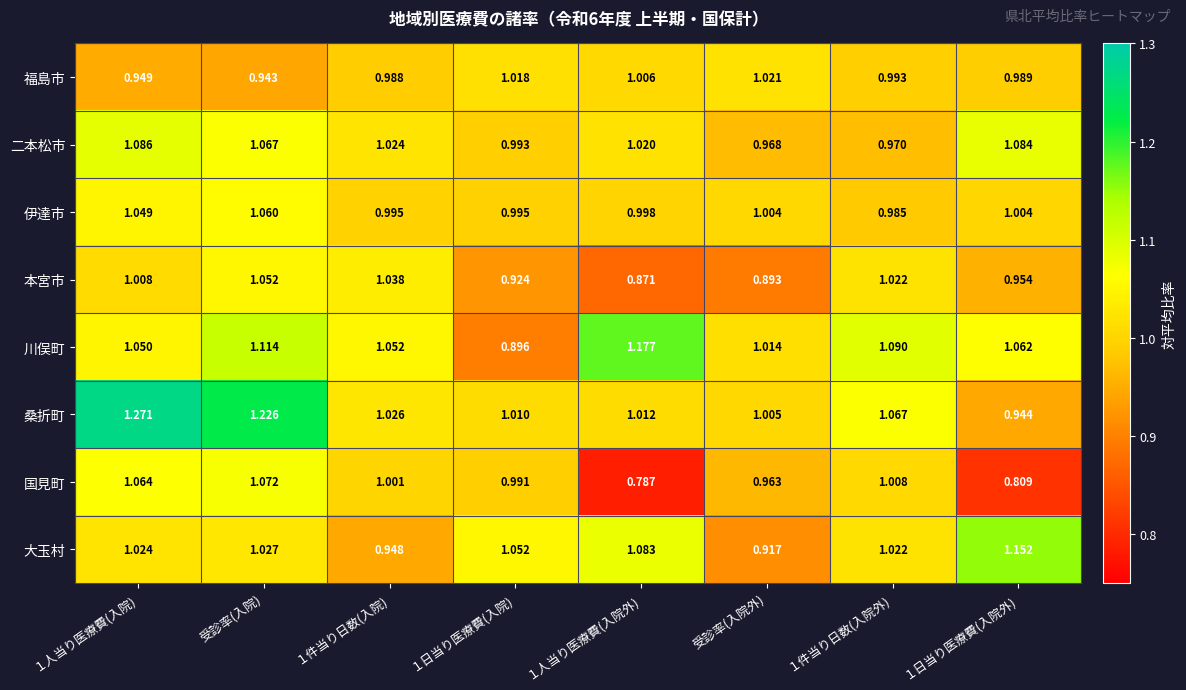

Which label corresponds to the largest value in the chart?

１人当り医療費(入院)